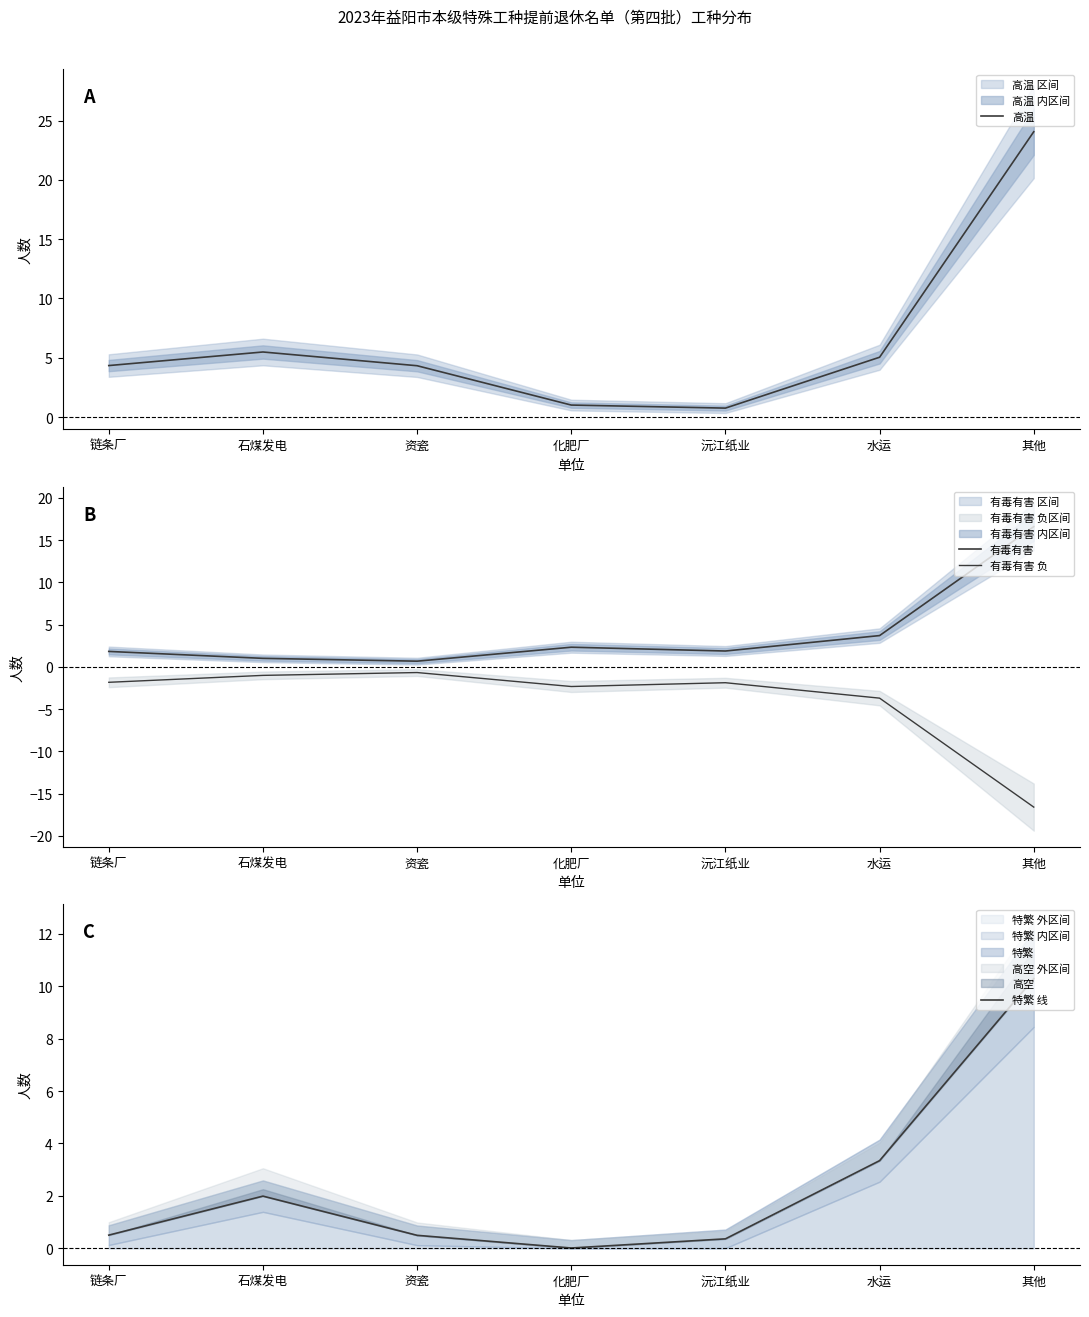

List the labels in order of 有毒有害 value, largest first.

其他, 水运, 化肥厂, 沅江纸业, 链条厂, 石煤发电, 资瓷